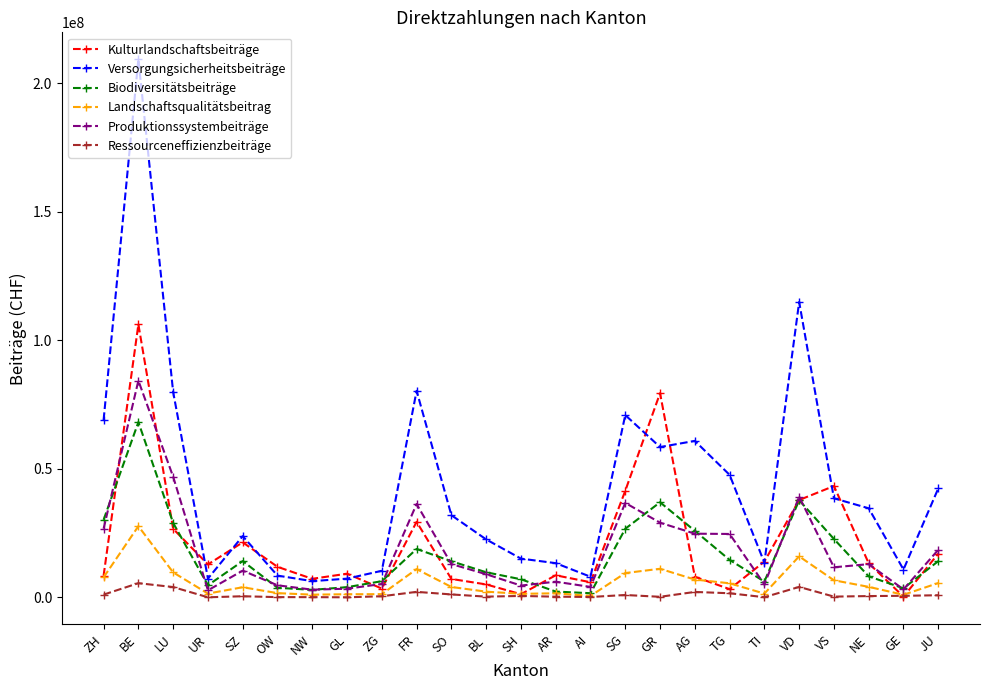

The Biodiversitätsbeiträge series shows 14084520 at SO. True or false?

True